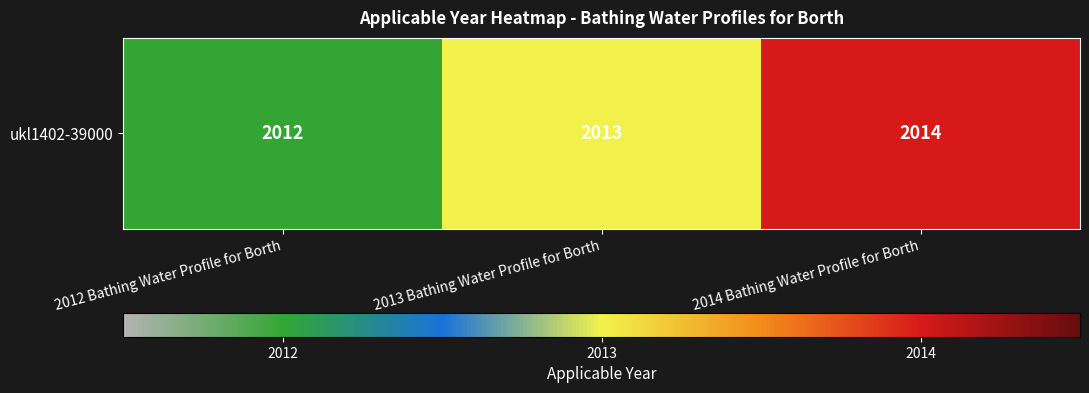

Reading left to right, extract all data points from this chart.

2012 Bathing Water Profile for Borth=2012	2013 Bathing Water Profile for Borth=2013	2014 Bathing Water Profile for Borth=2014